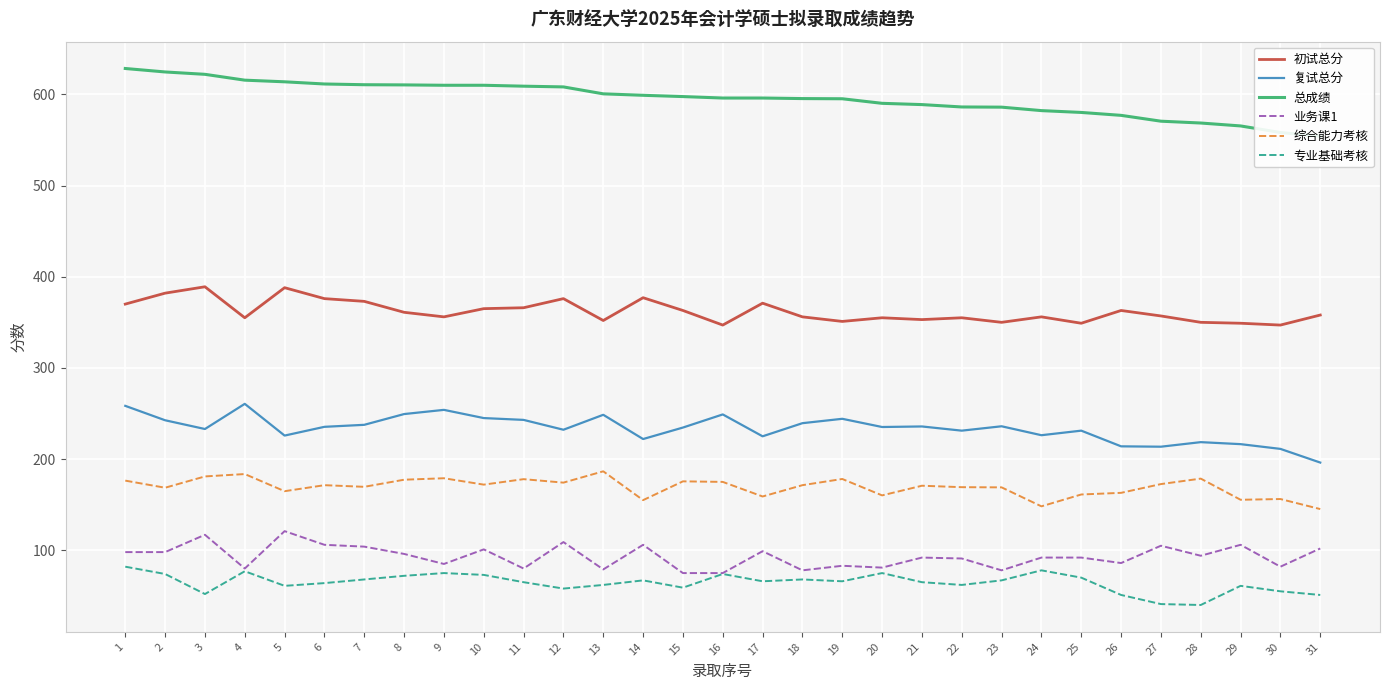

The 专业基础考核 series shows 35.6 at 11. True or false?

False